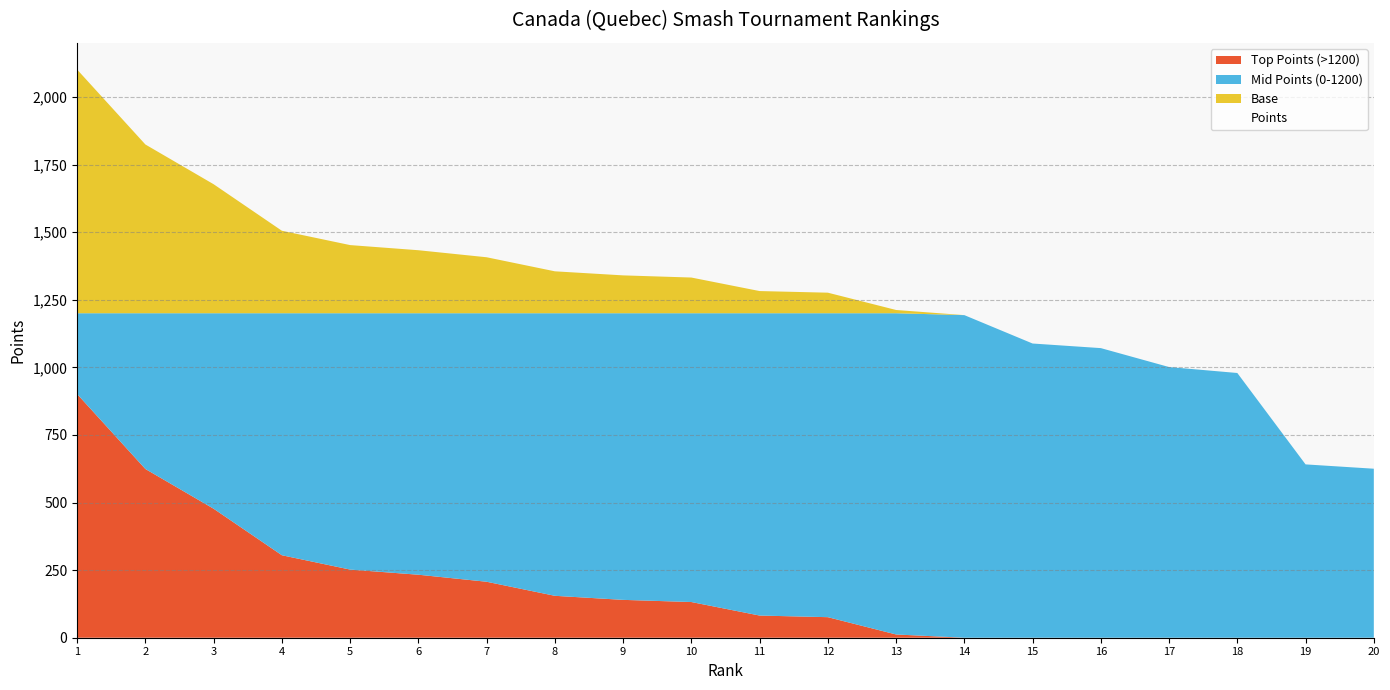

What is the value of the 16th point from the left?

1071